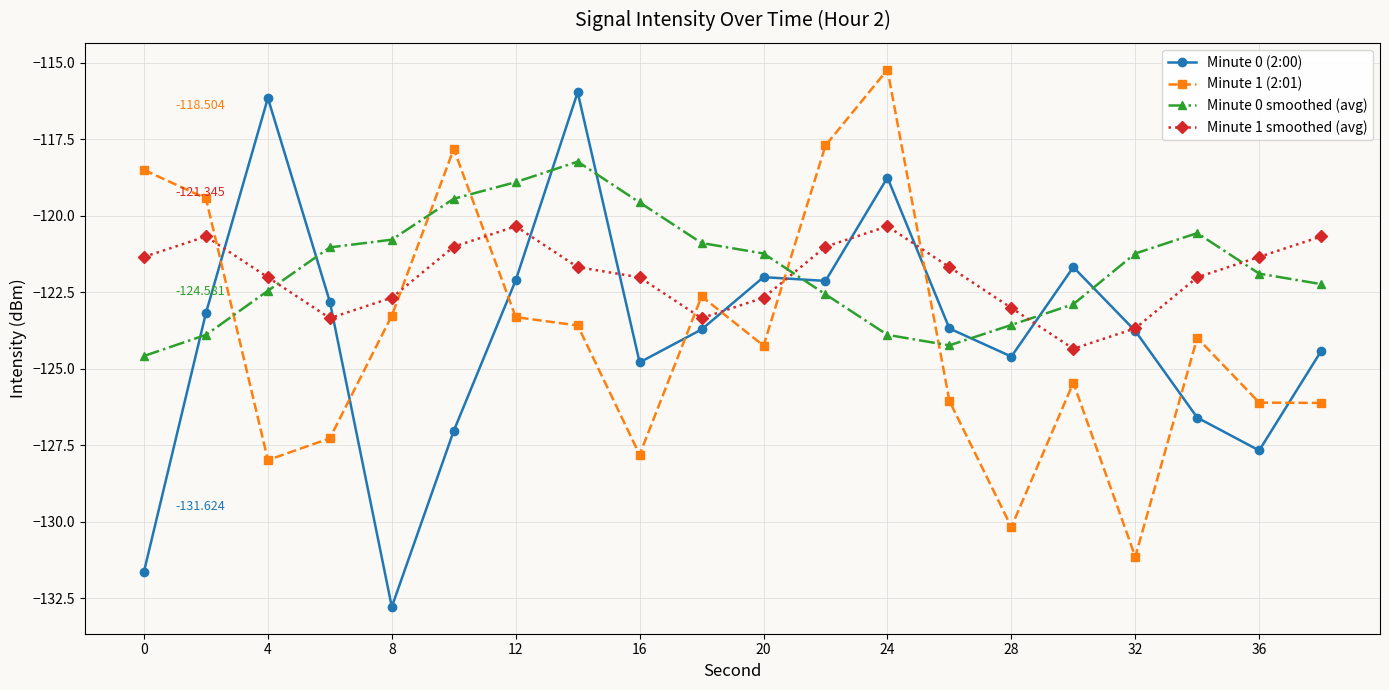

What are all the series names shown in the legend?

Minute 0 (2:00), Minute 1 (2:01), Minute 0 smoothed (avg), Minute 1 smoothed (avg)